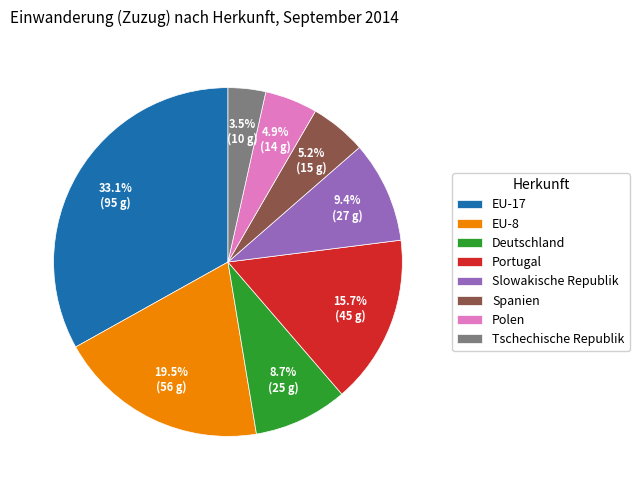

To the nearest percent, what percentage of the pie is Portugal?

16%